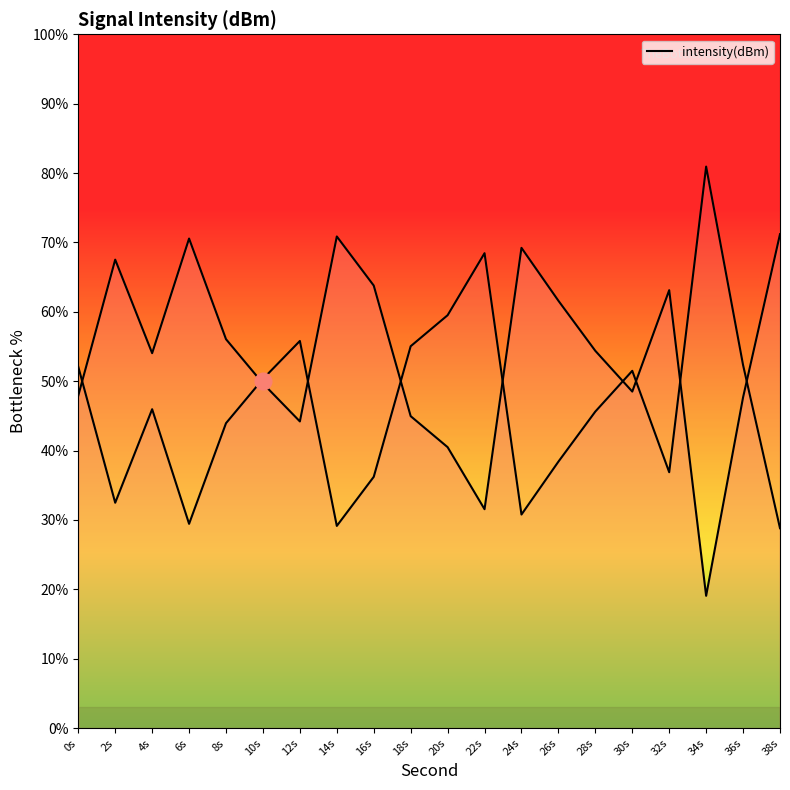

Reading left to right, list all the values displayed in this chart.

47.9	67.5	54.0	70.6	56.1	49.7	44.2	70.9	63.8	45.0	40.5	31.6	69.2	61.6	54.4	48.5	63.1	19.1	47.7	71.2